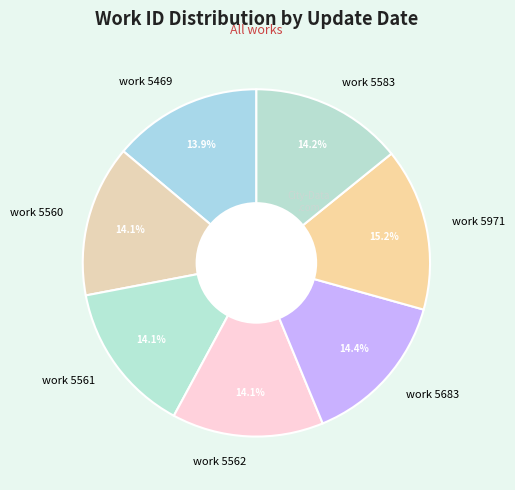

Approximately how many times larger is the value at work 5560 compared to work 5562?

1.0